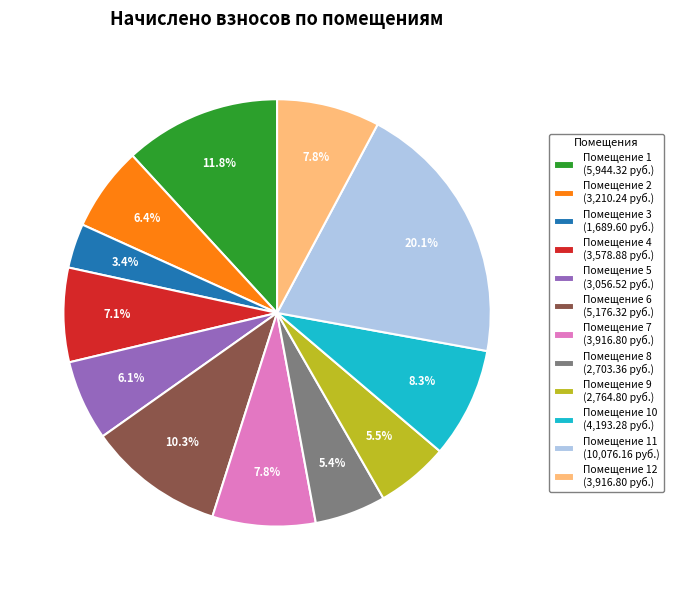

Is there any slice that represents more than half of the pie?

No